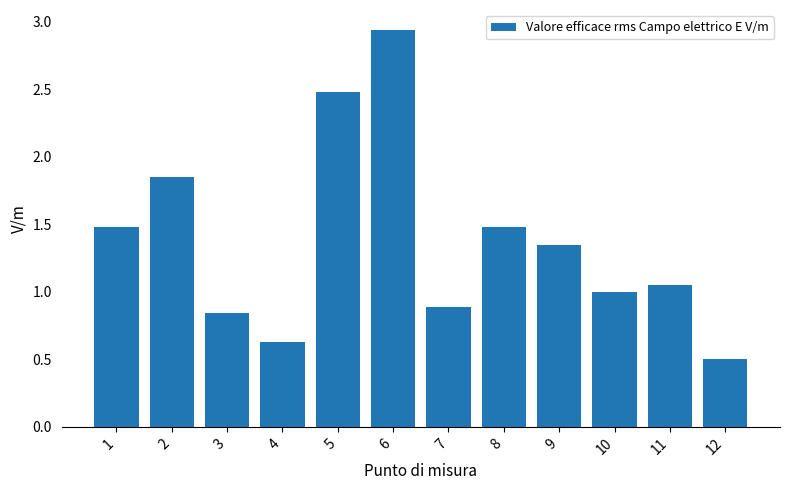

Between 2 and 11, which is larger?

2